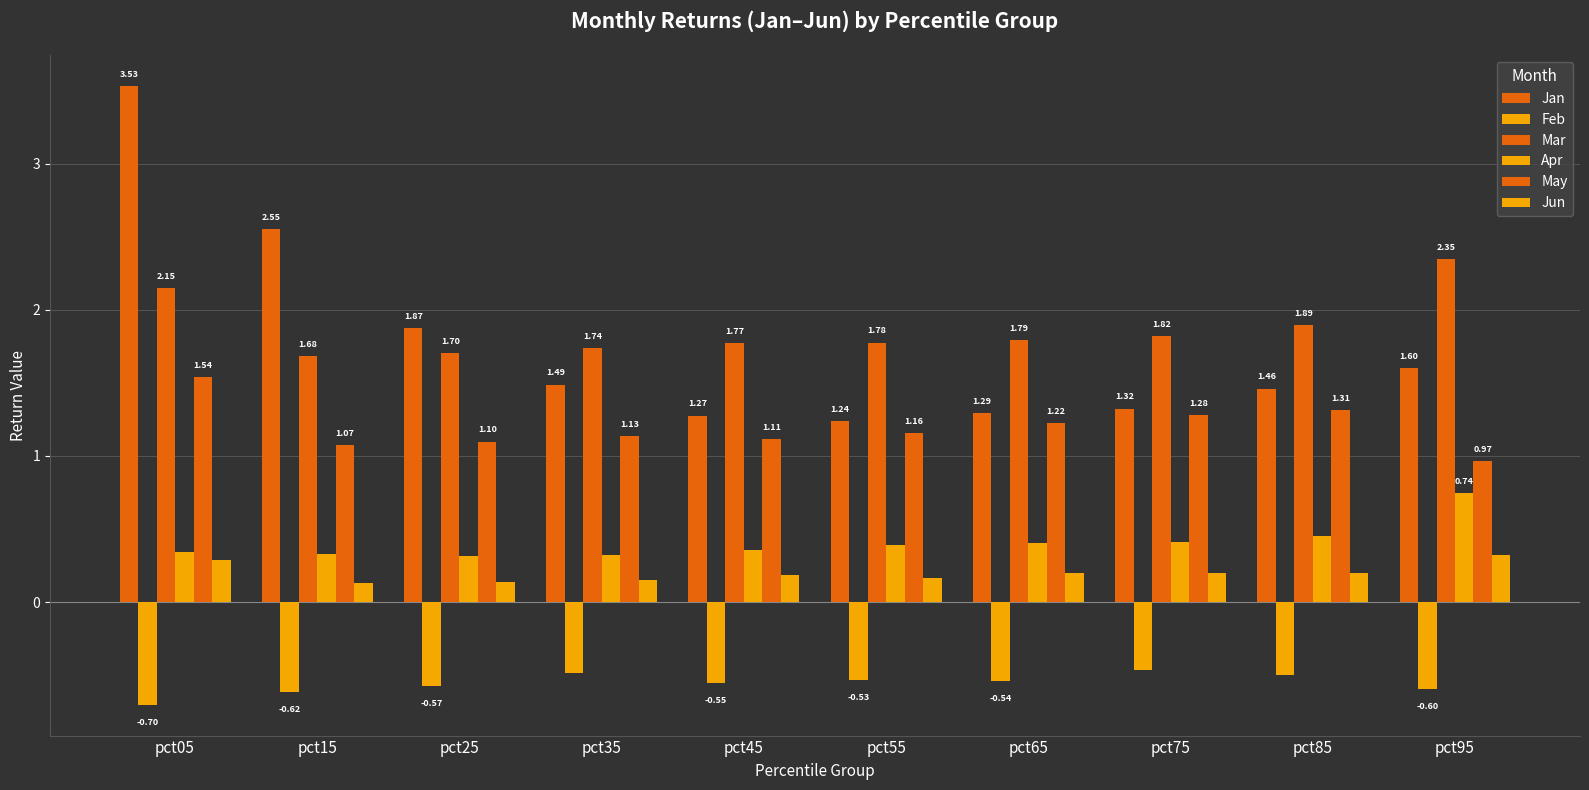

How many bars are there in each group?

6